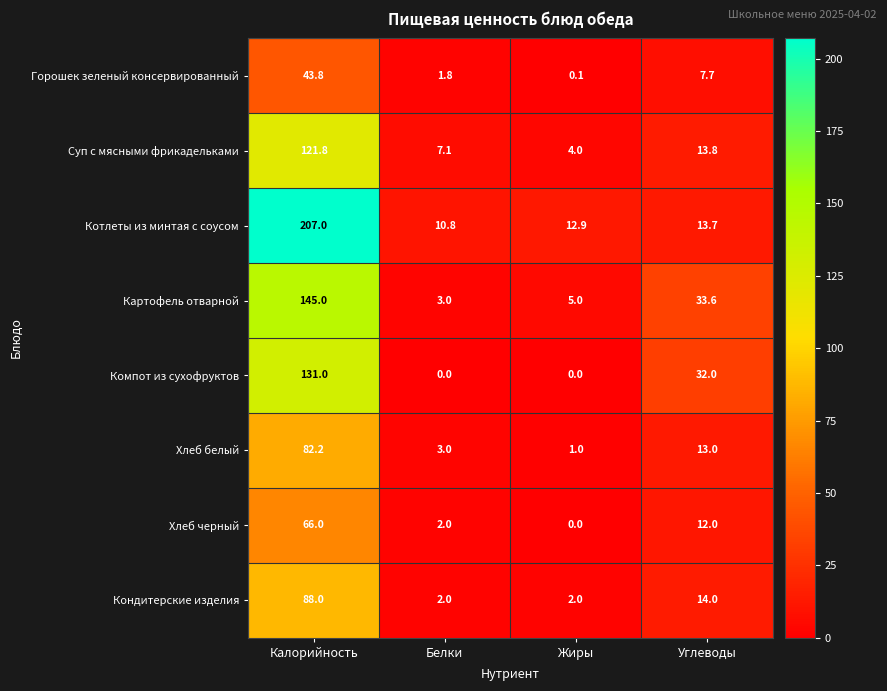

What is the average value of the Хлеб белый series?

24.8